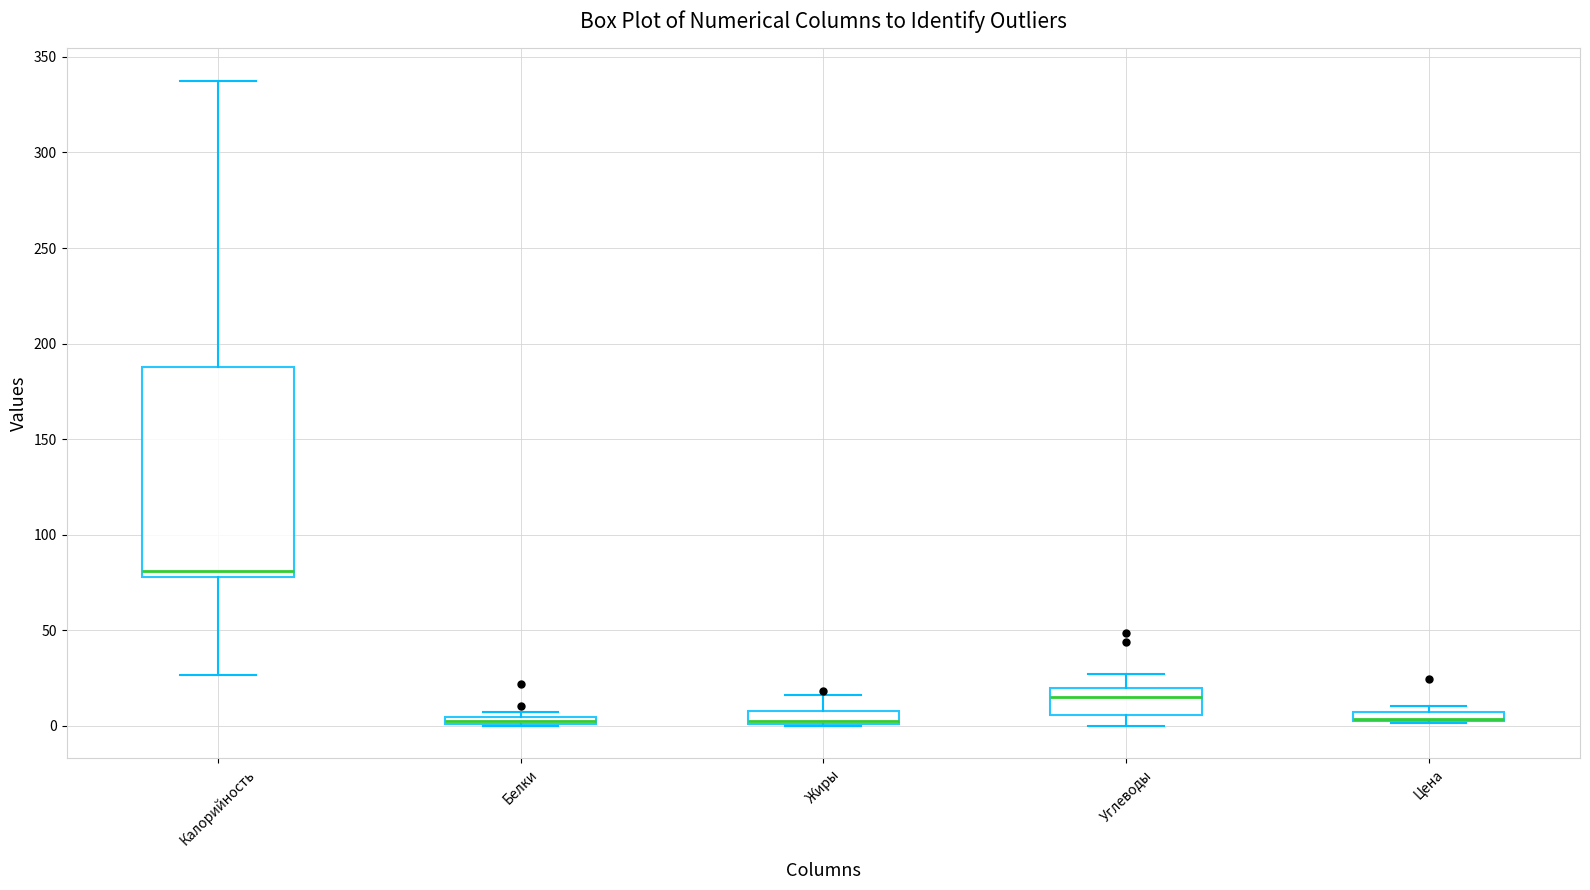

Which box is the tallest, from its lower edge to its upper edge?

Калорийность